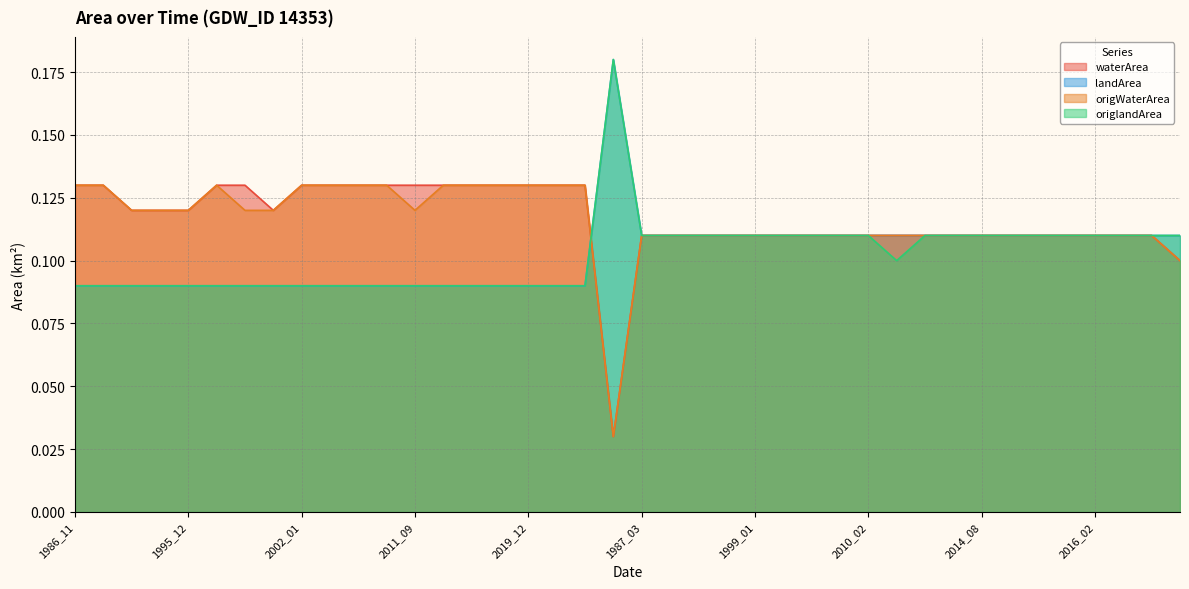

Between 2011_09 and 2014_08, which series saw the biggest shift?

waterArea